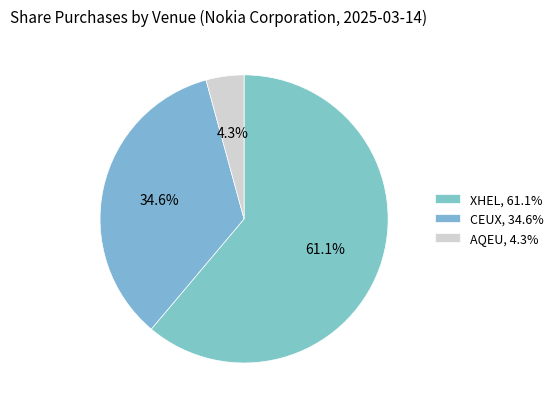

To the nearest percent, what is the combined percentage of CEUX and AQEU?

39%